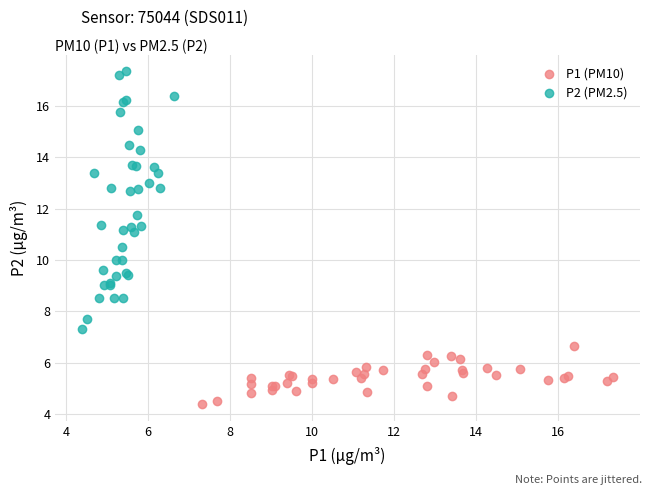

What are all the series names shown in the legend?

P1 (PM10), P2 (PM2.5)